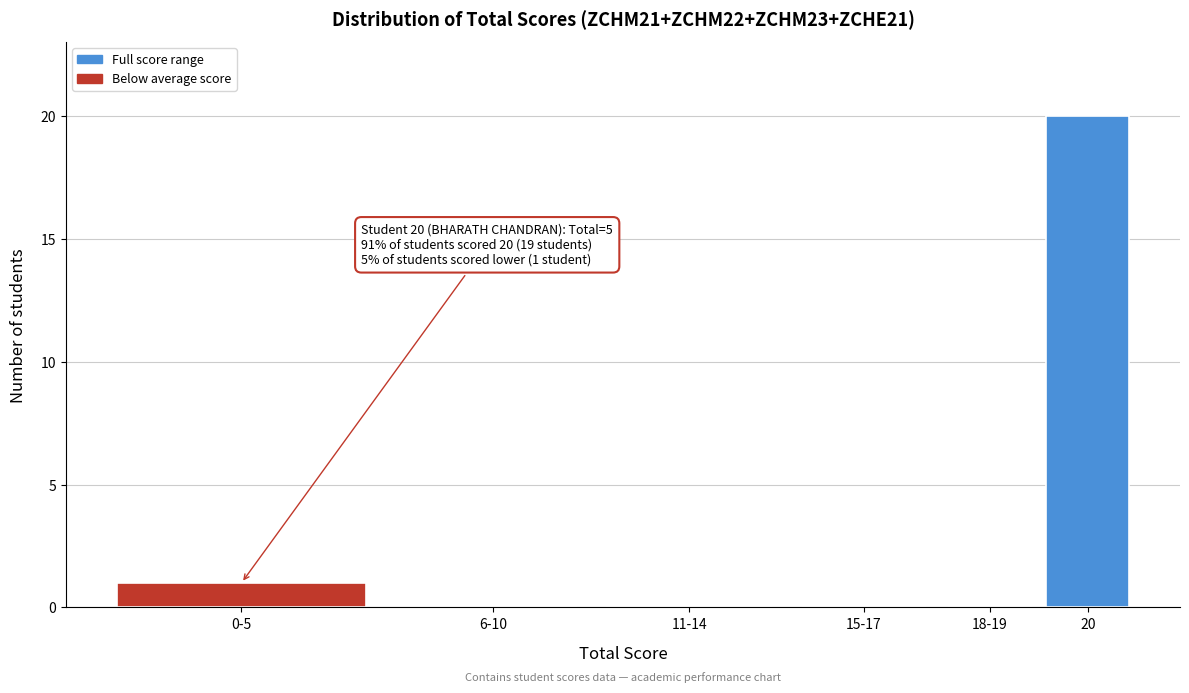

Reading left to right, what are all the values shown in this chart?

0-5=1	6-10=0	11-14=0	15-17=0	18-19=0	20=20